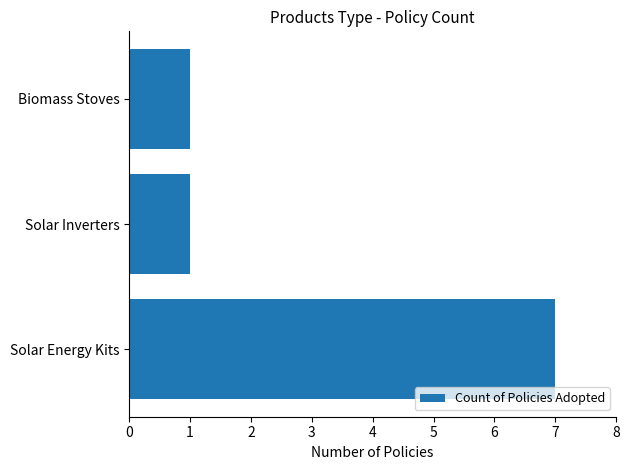

Which has a higher value, Solar Energy Kits or Biomass Stoves?

Solar Energy Kits